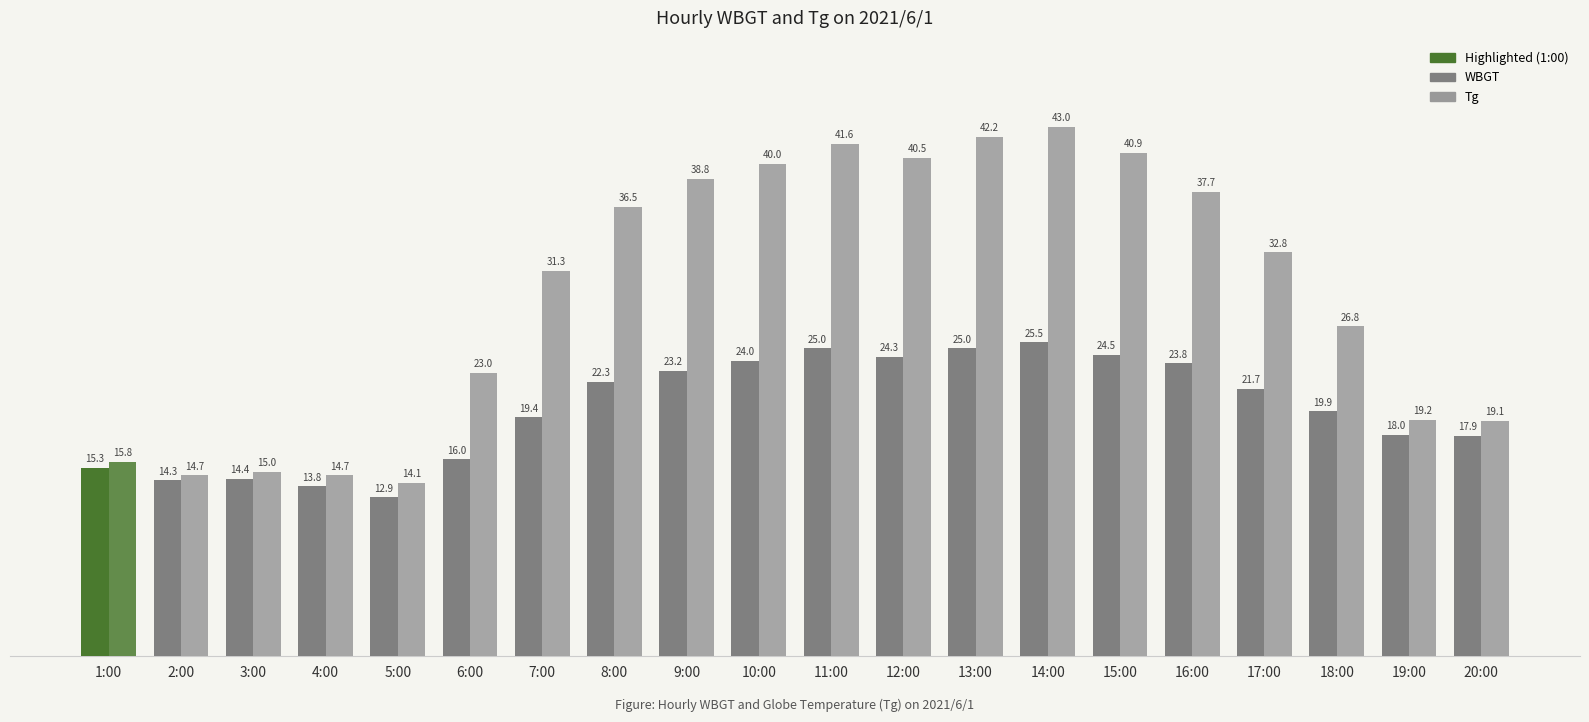

Rank the categories by Tg value from highest to lowest.

14:00, 13:00, 11:00, 15:00, 12:00, 10:00, 9:00, 16:00, 8:00, 17:00, 7:00, 18:00, 6:00, 19:00, 20:00, 1:00, 3:00, 2:00, 4:00, 5:00